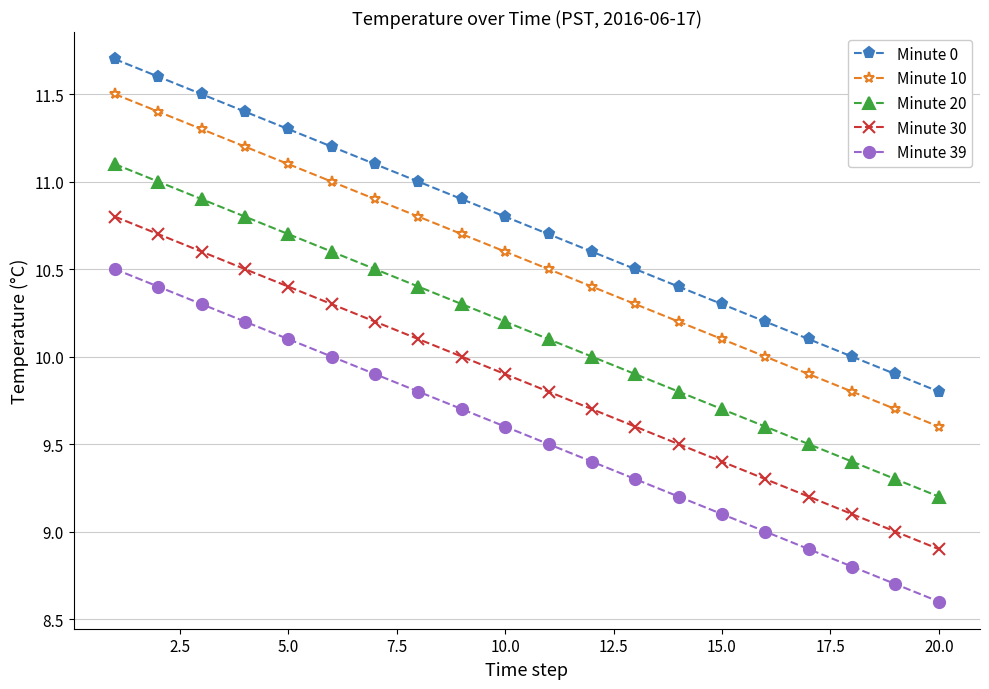

List the series in order of their peak value, lowest first.

Minute 39, Minute 30, Minute 20, Minute 10, Minute 0